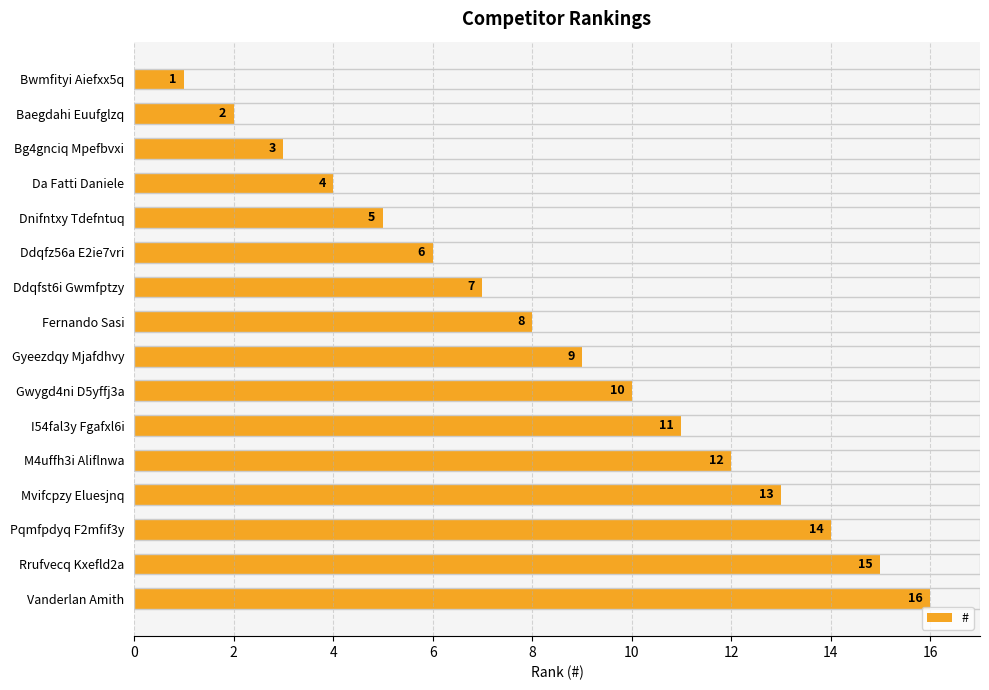

At which category does the chart reach its peak across all series?

Vanderlan Amith